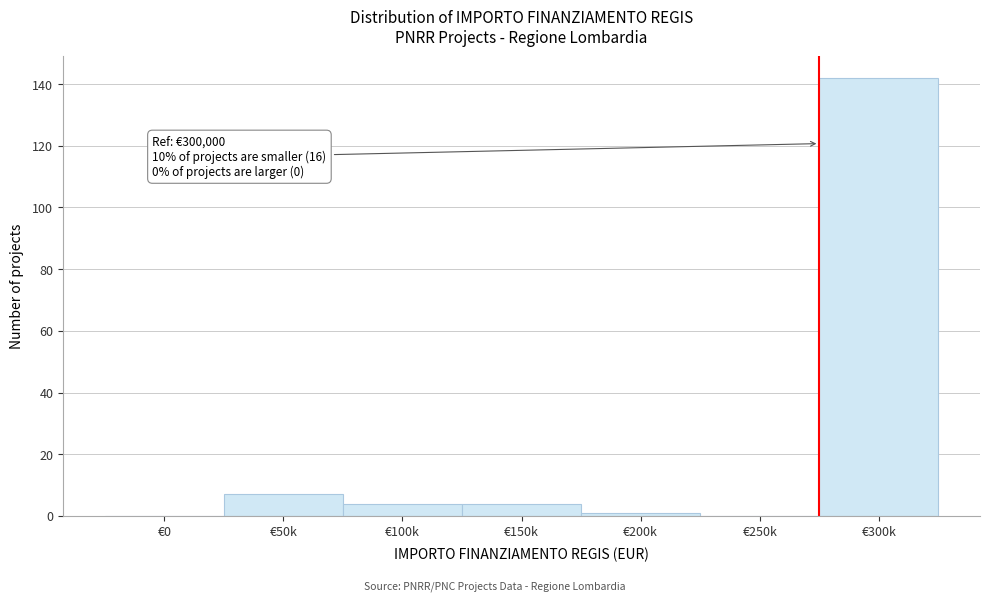

Reading right to left, extract all data points from this chart.

€300k=142	€250k=0	€200k=1	€150k=4	€100k=4	€50k=7	€0=0